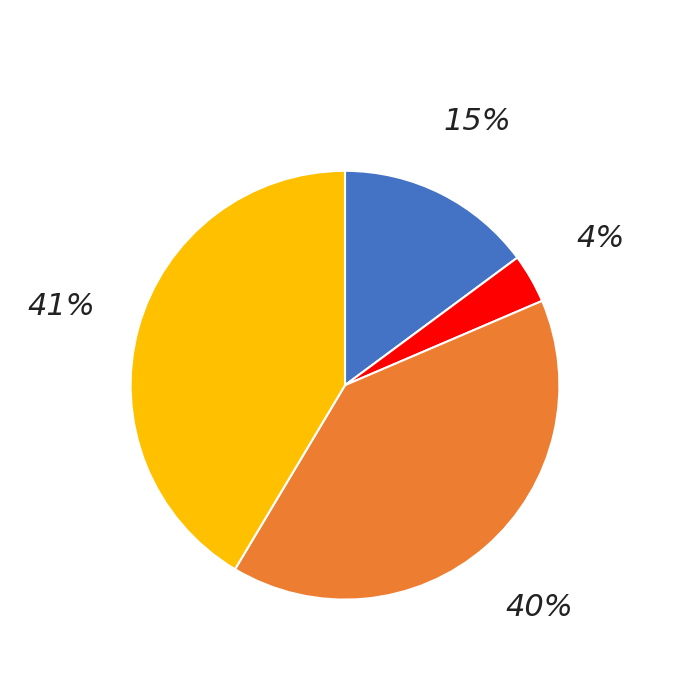

Does any single category account for the majority?

No